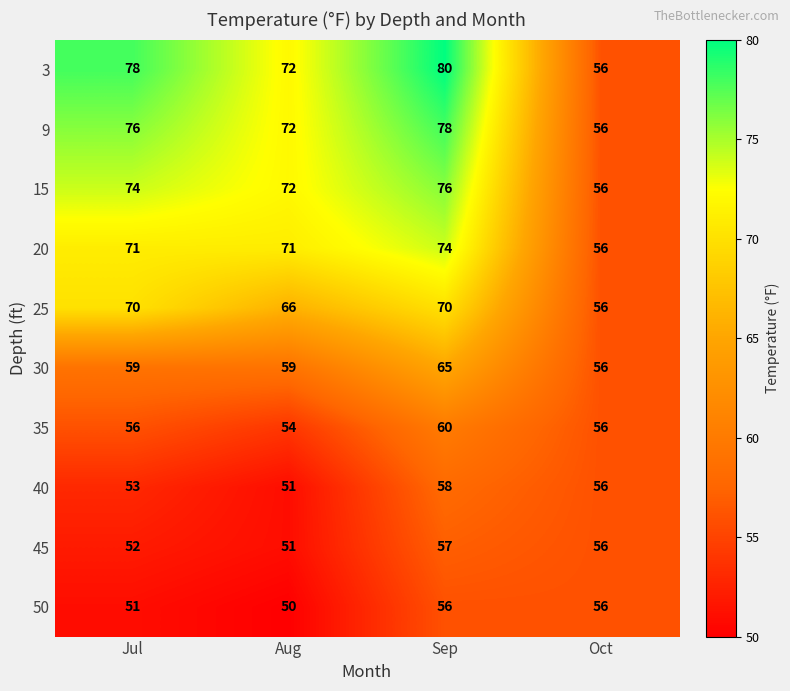

Is it true that 15 equals 74 at Jul?

True